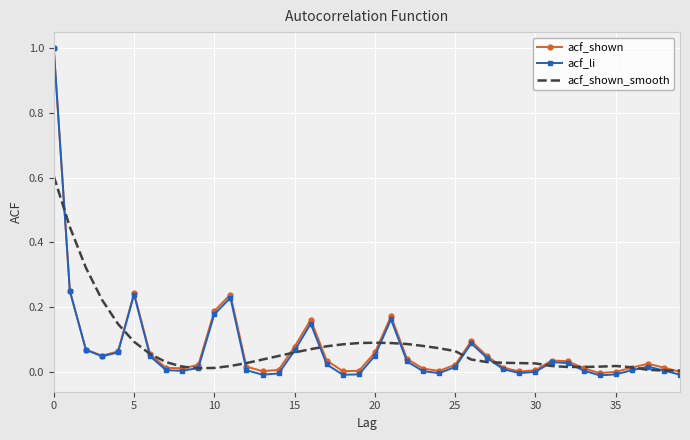

What is the maximum value shown in the chart?

1.0